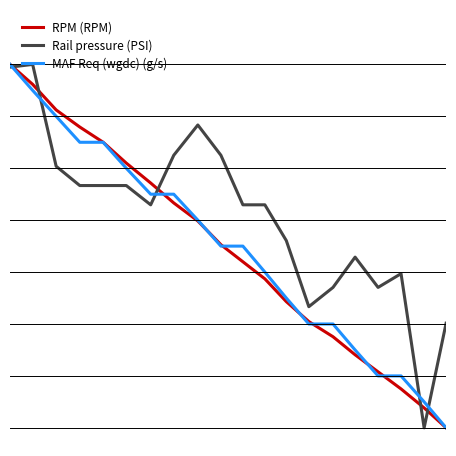

Does the chart display data point markers on the line(s)?

No